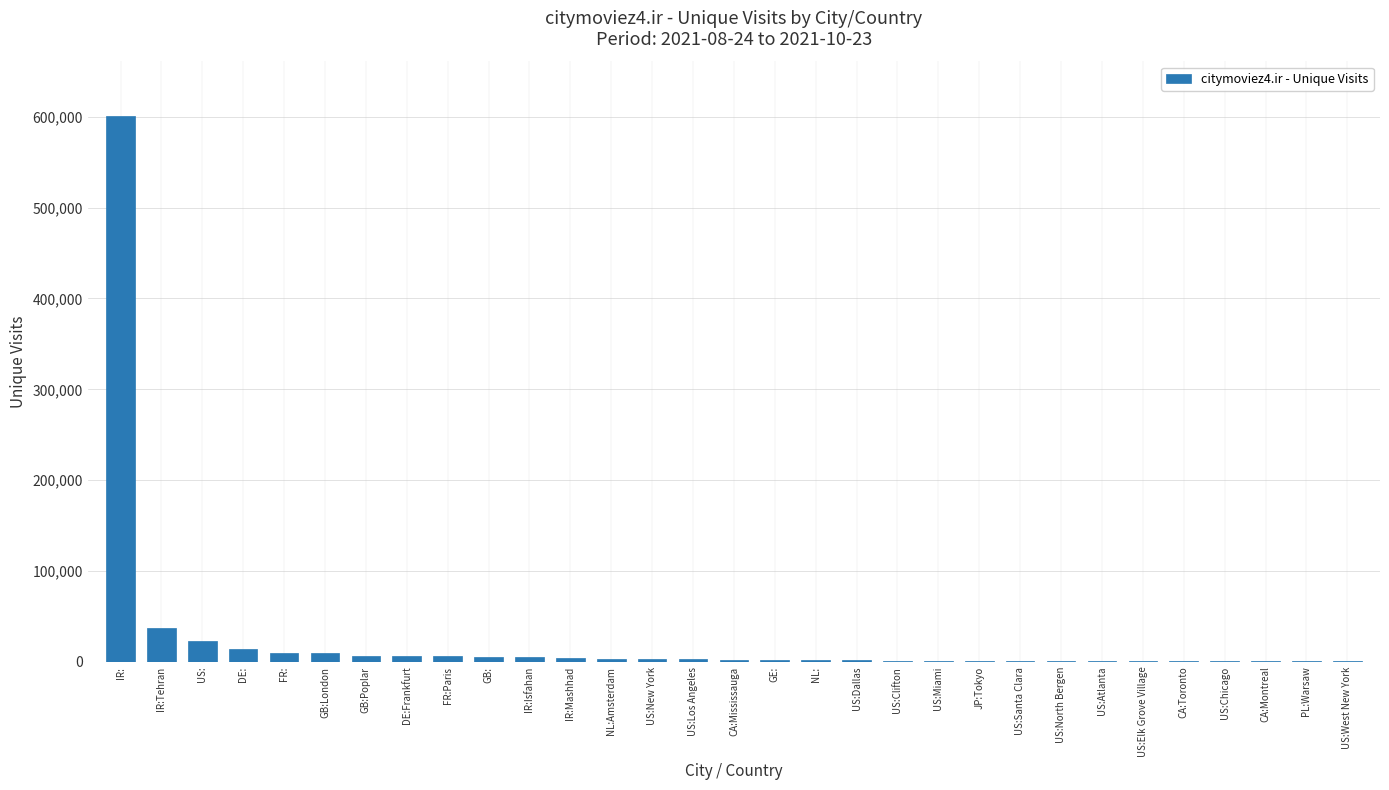

What is the greatest value displayed?

600790